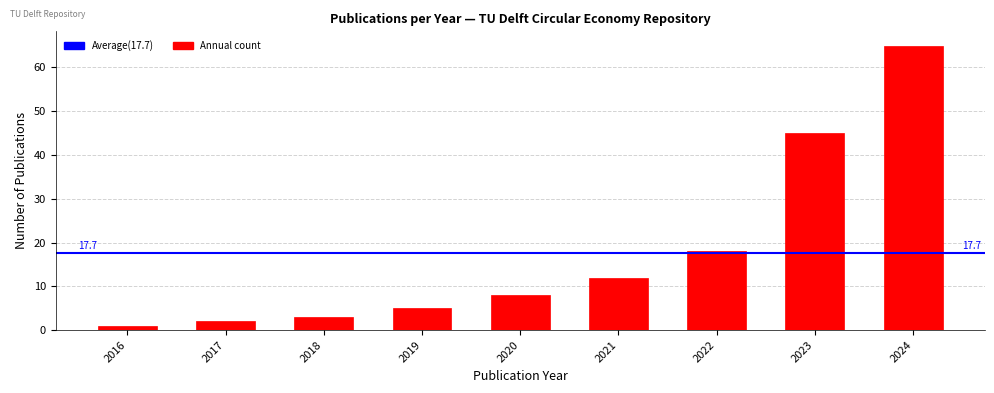

Reading right to left, list all the values displayed in this chart.

2024=65	2023=45	2022=18	2021=12	2020=8	2019=5	2018=3	2017=2	2016=1